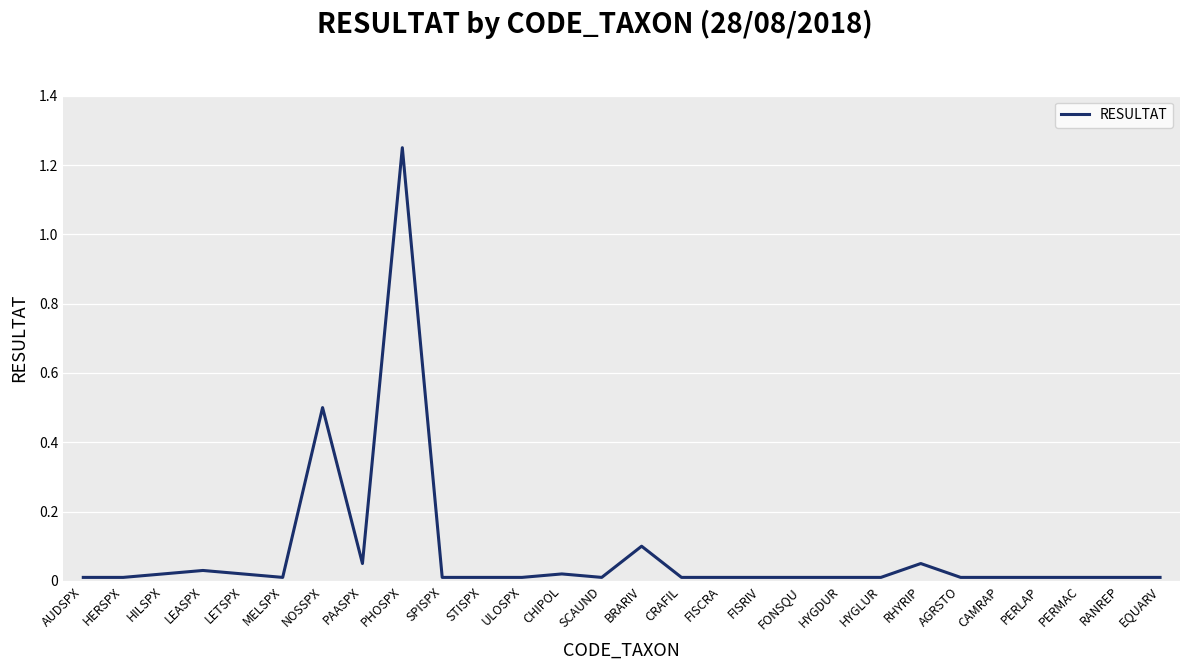

Which label corresponds to the largest value in the chart?

PHOSPX